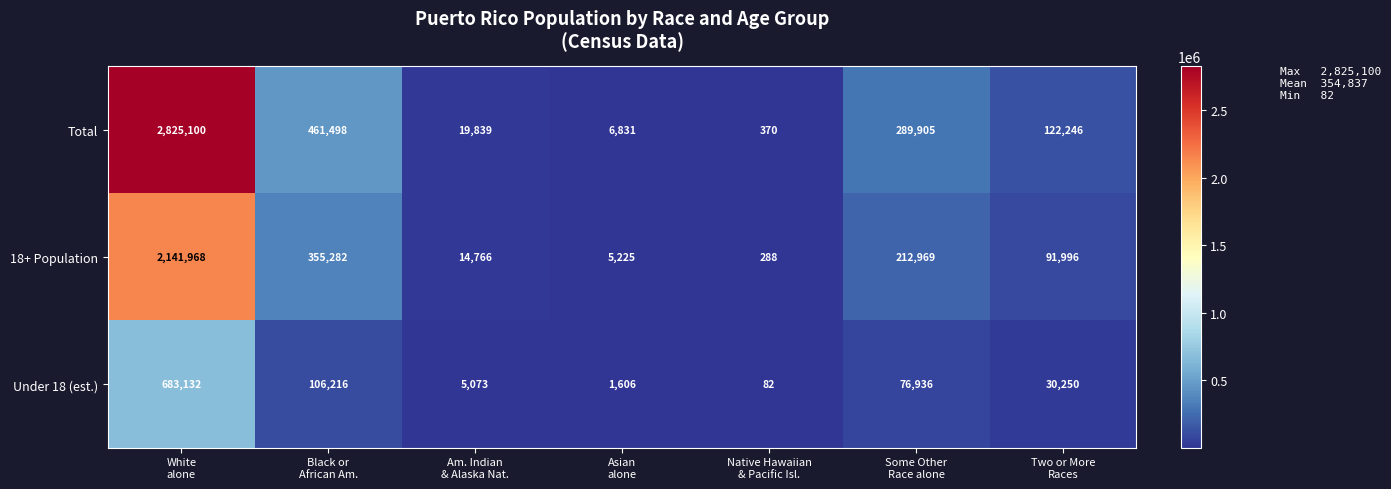

What is the sum of all Under 18 (est.) values?

903295